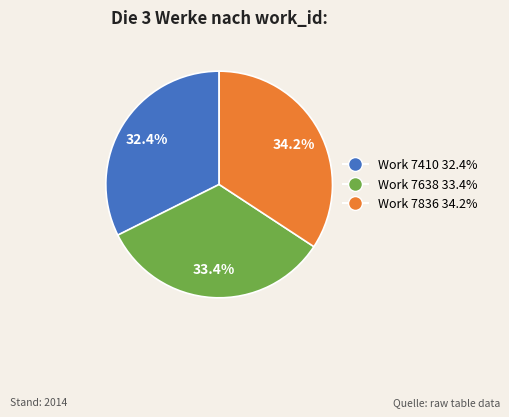

Rank the categories by value from highest to lowest.

Work 7836, Work 7638, Work 7410